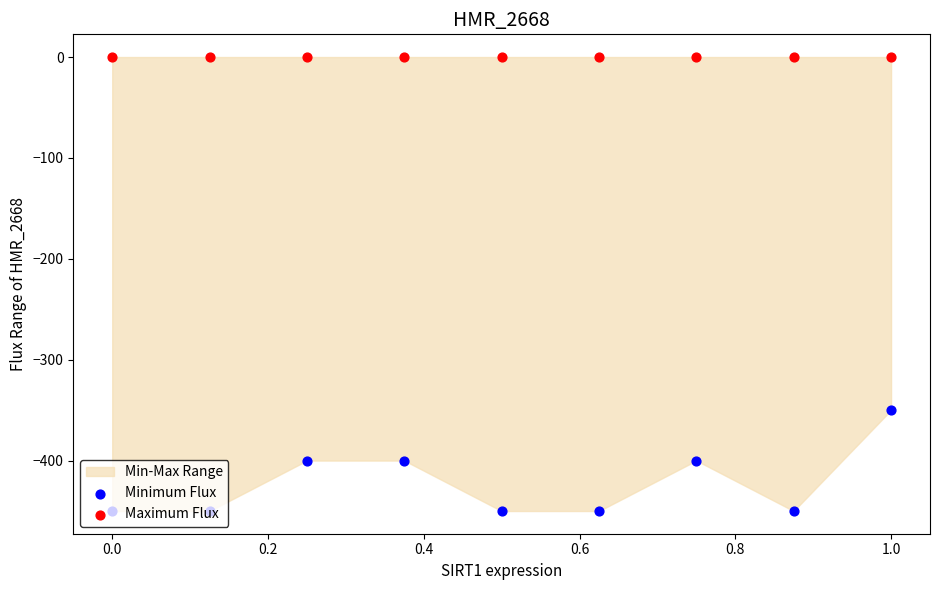

At which category is the sum across all series the highest?

1.0